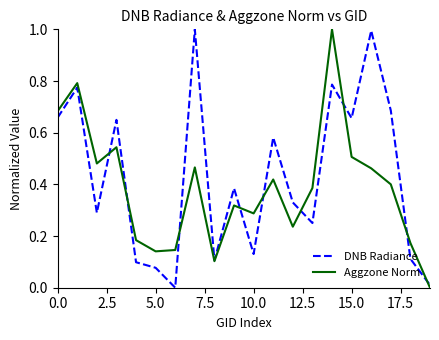

How many categories are shown in the chart?

20